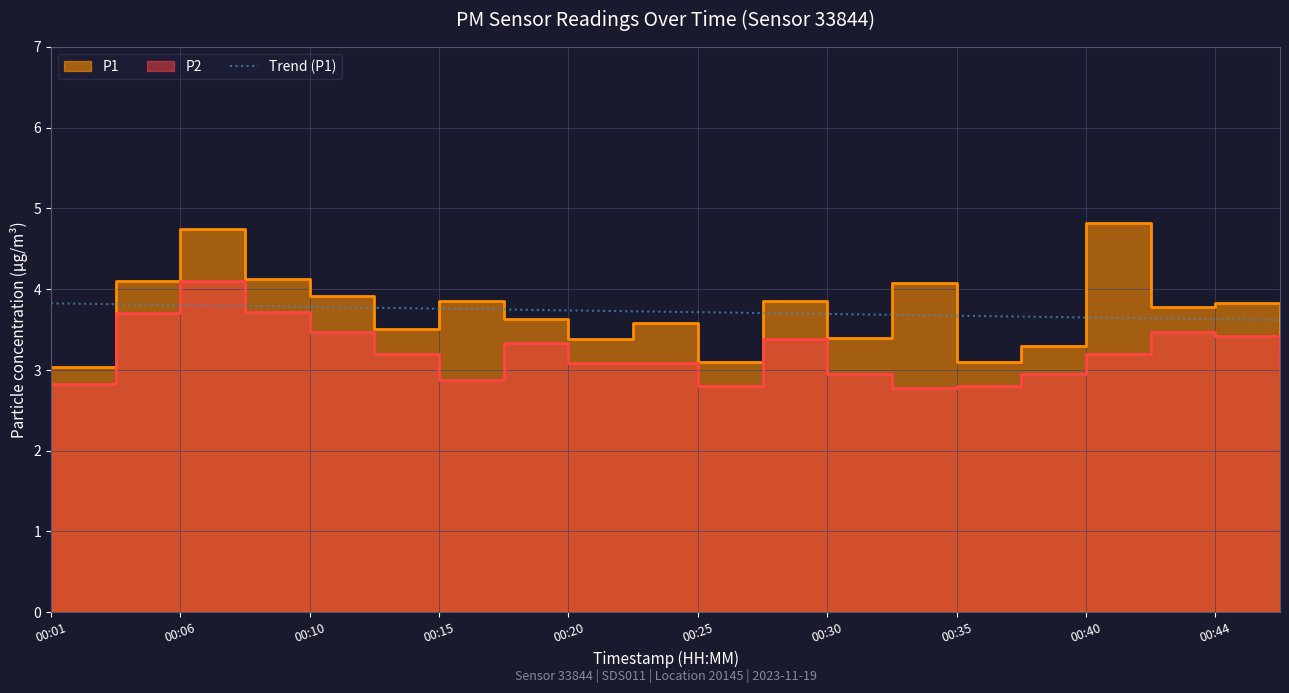

In P2, how many points are higher than both neighbors (excluding endpoints)?

4